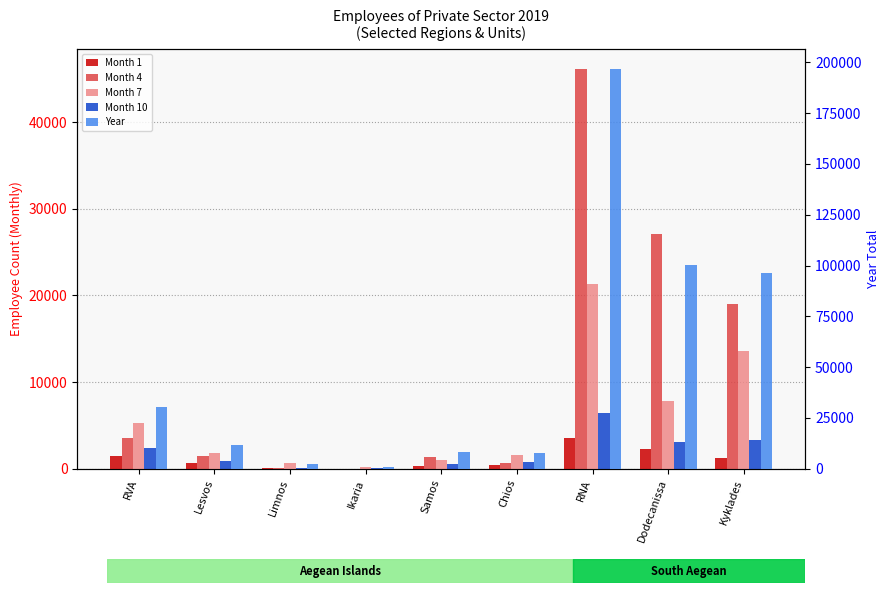

What is the difference between the second highest and minimum values in the Month 4 series?

27049